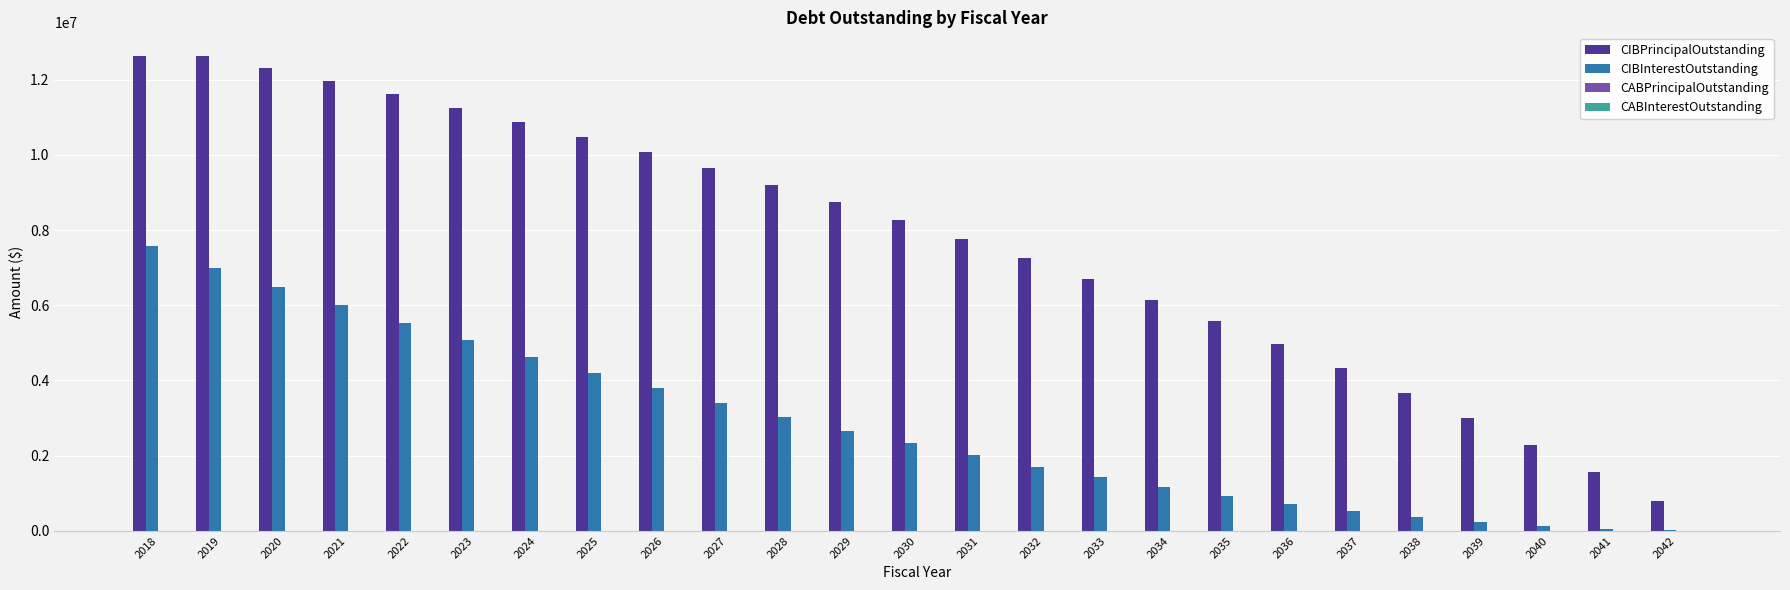

What is the total value across all series at 2037?

4874900.0